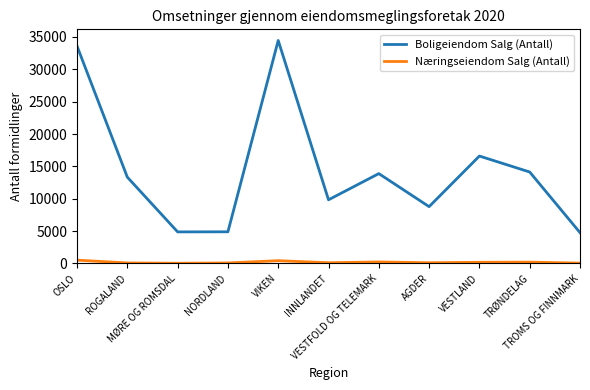

What is the difference between the highest and lowest values at TROMS OG FINNMARK?

4712